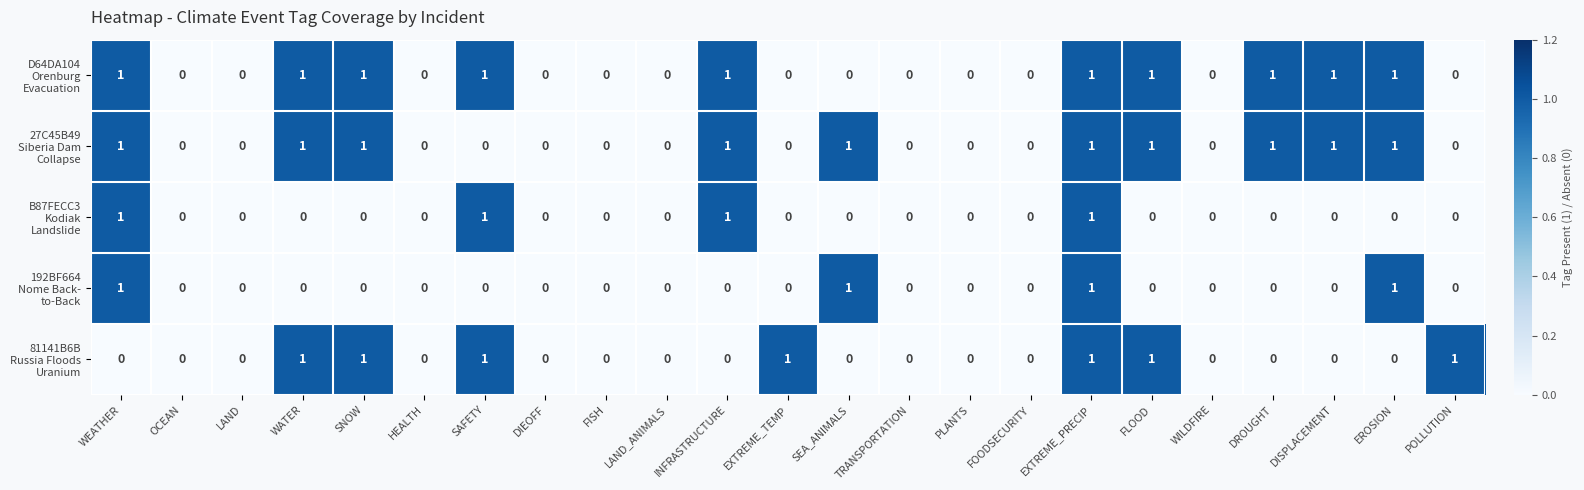

What is the total value across all series at WEATHER?

4